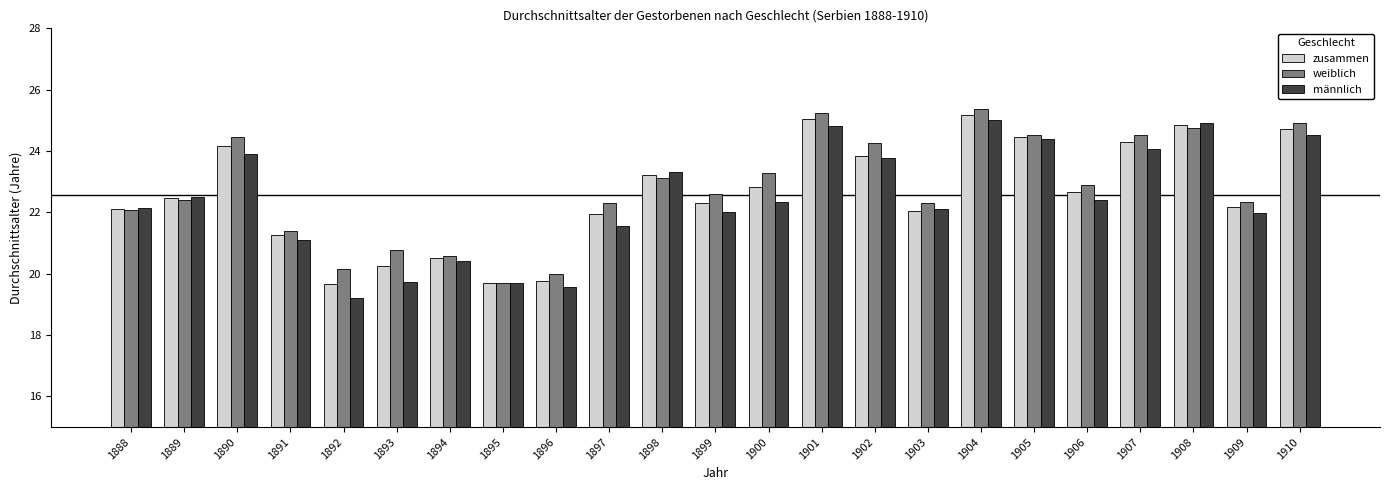

Which series has the widest spread of values?

männlich